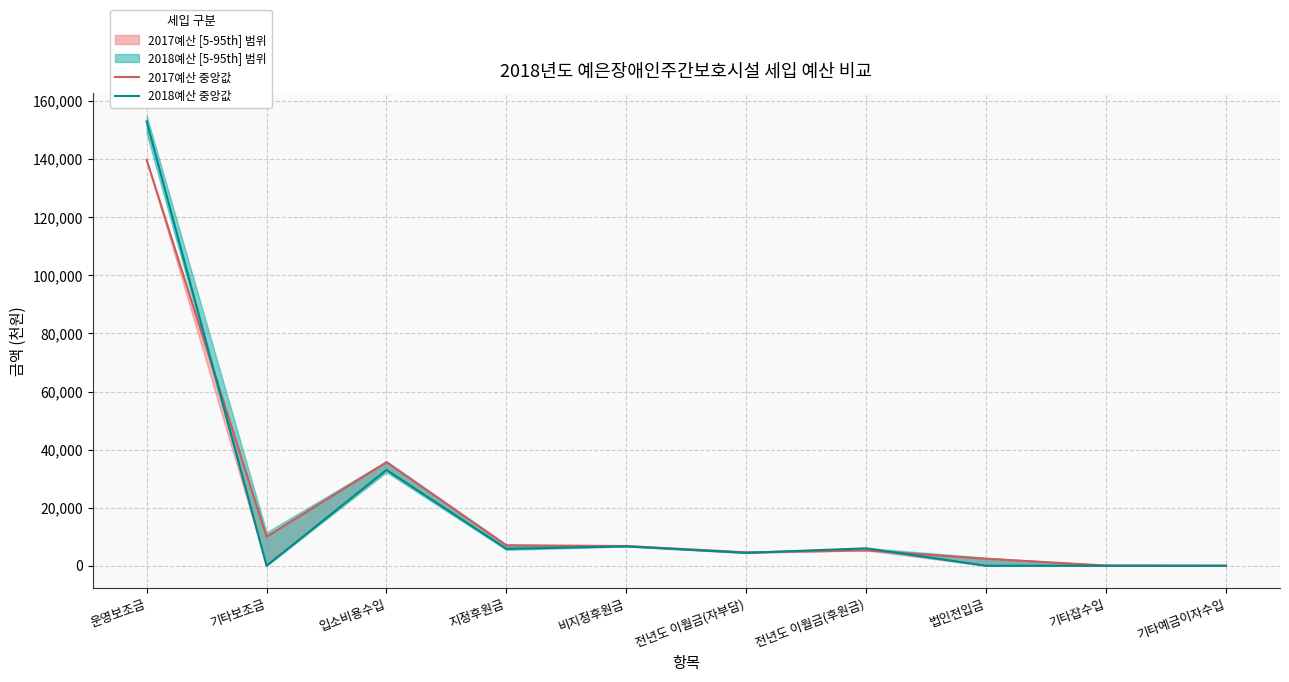

Where do 2018예산 중앙값 and 2017예산 중앙값 first cross each other?

운영보조금 and 기타보조금